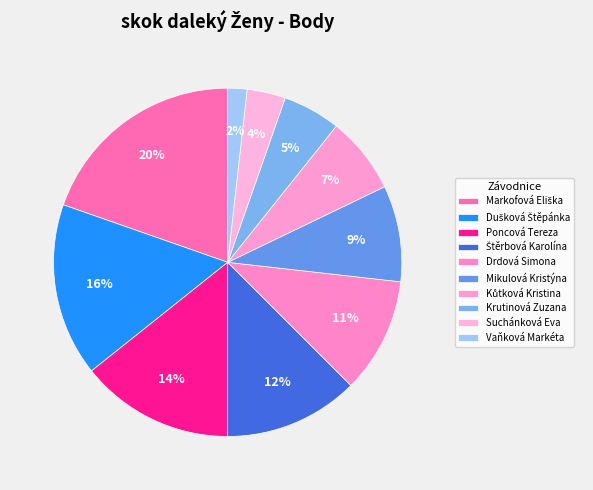

Which has a higher value, Dušková Štěpánka or Štěrbová Karolína?

Dušková Štěpánka